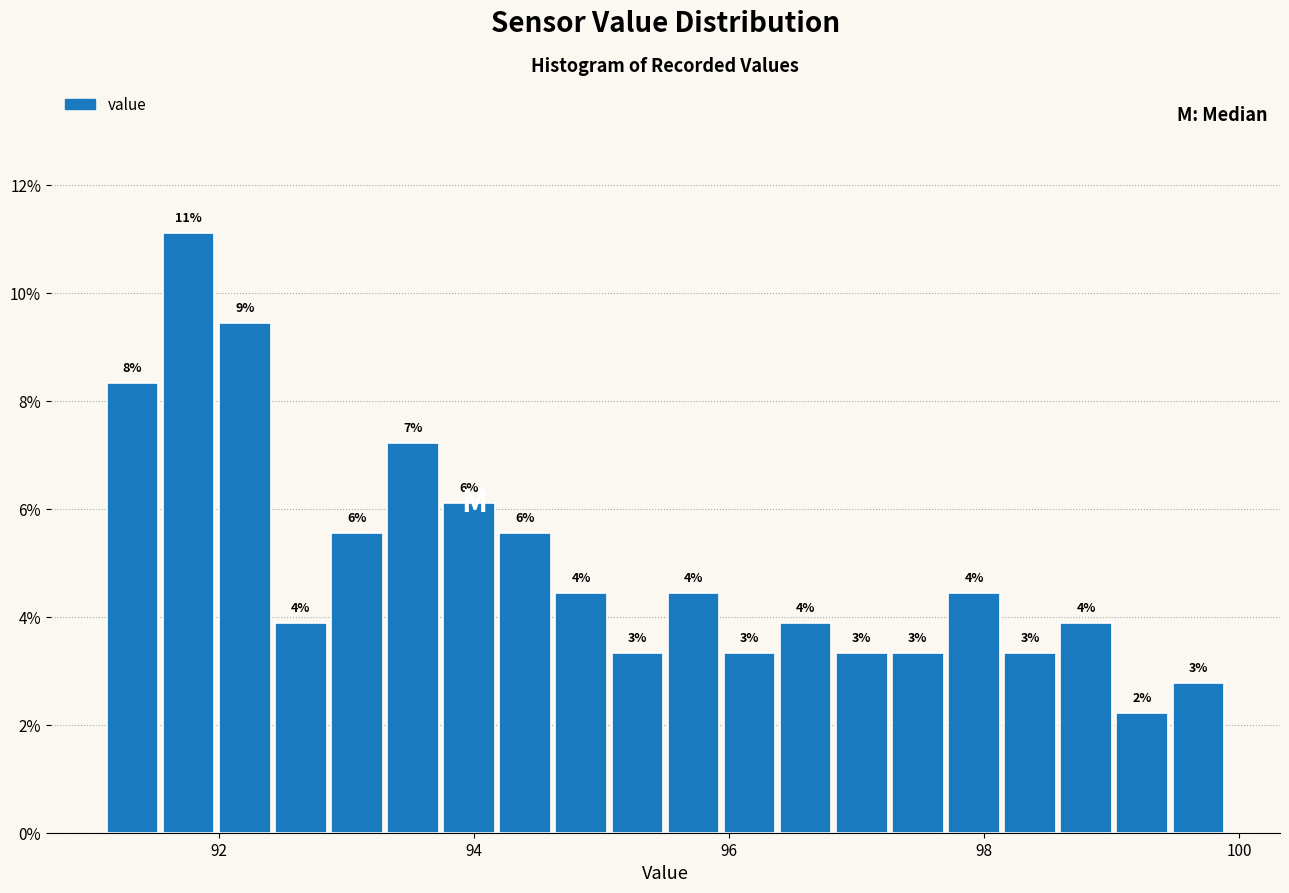

Read against the x-axis, roughly where is the centre of the tallest bar?

91.8